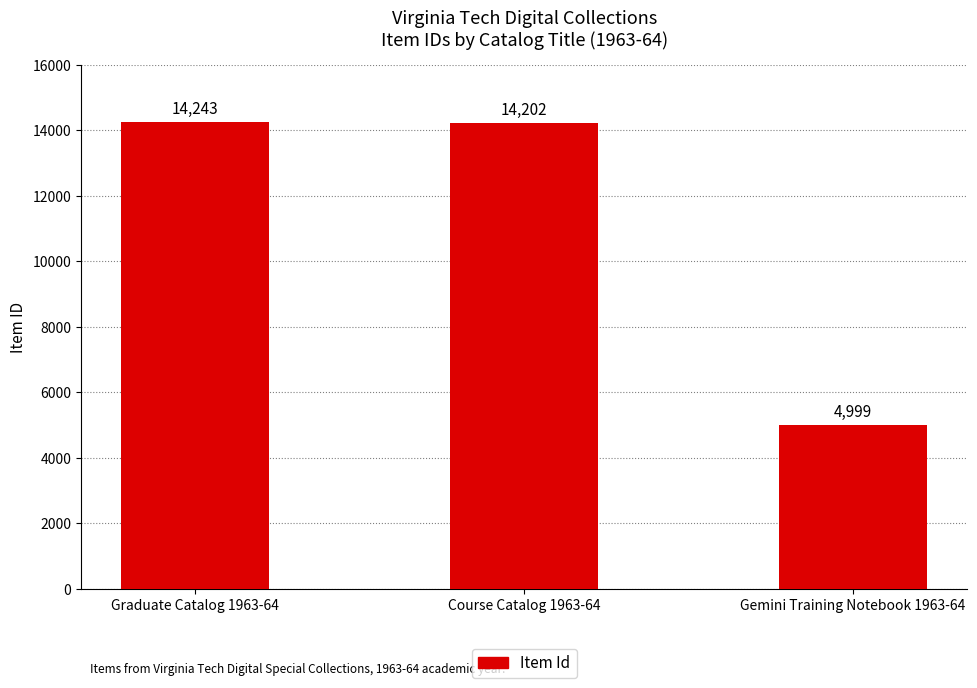

Are the bars grouped side by side (vs. stacked)?

No